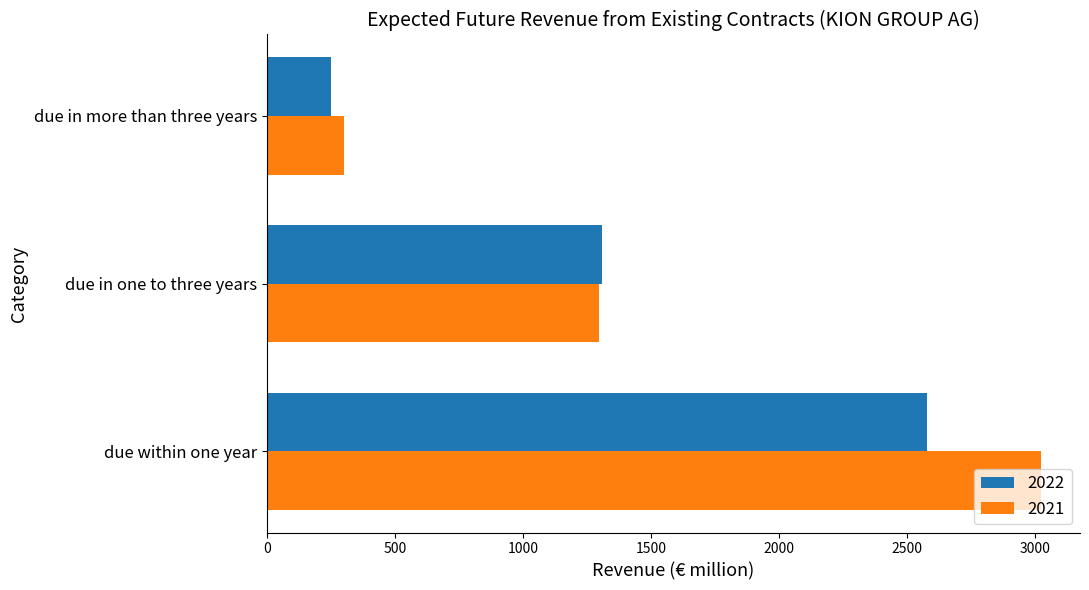

At which category is the sum across all series the highest?

due within one year